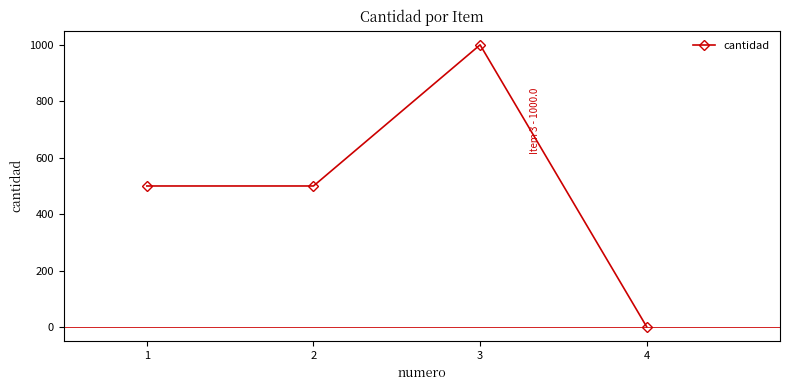

What is the maximum value shown in the chart?

1000